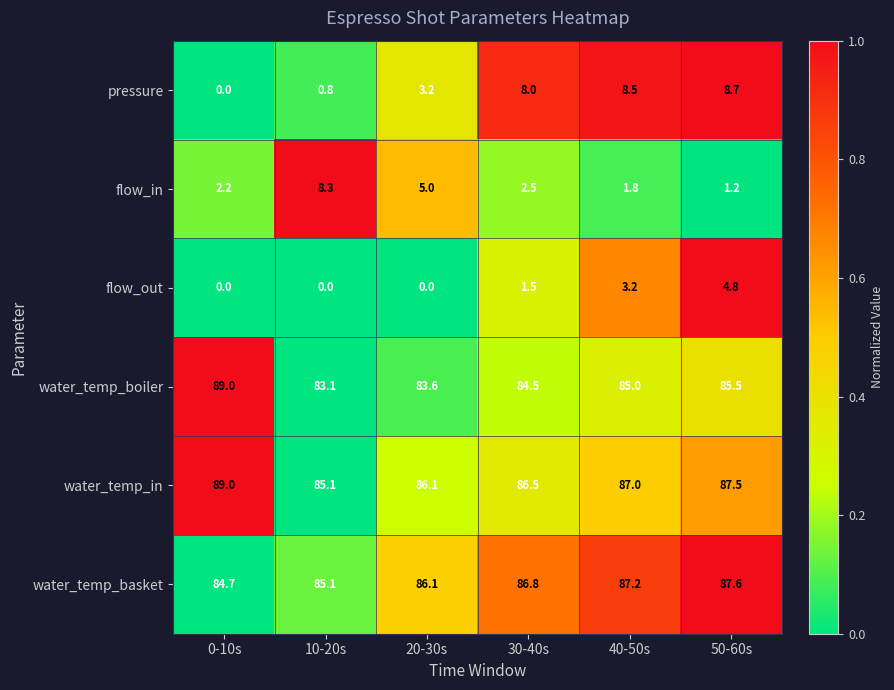

What is the maximum value shown in the chart?

89.0